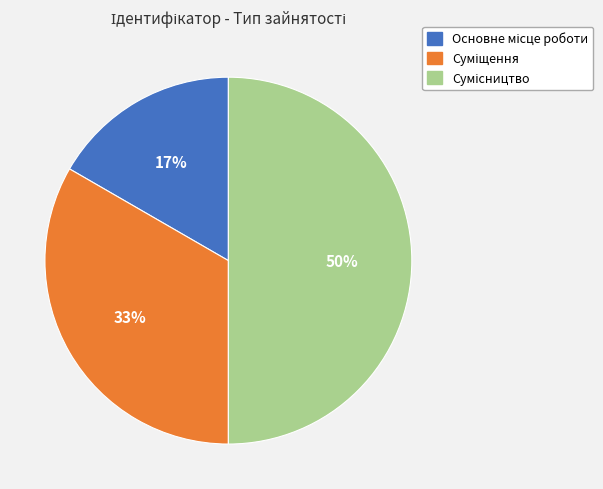

To the nearest percent, what is the difference between the largest and smallest slice percentages?

33%